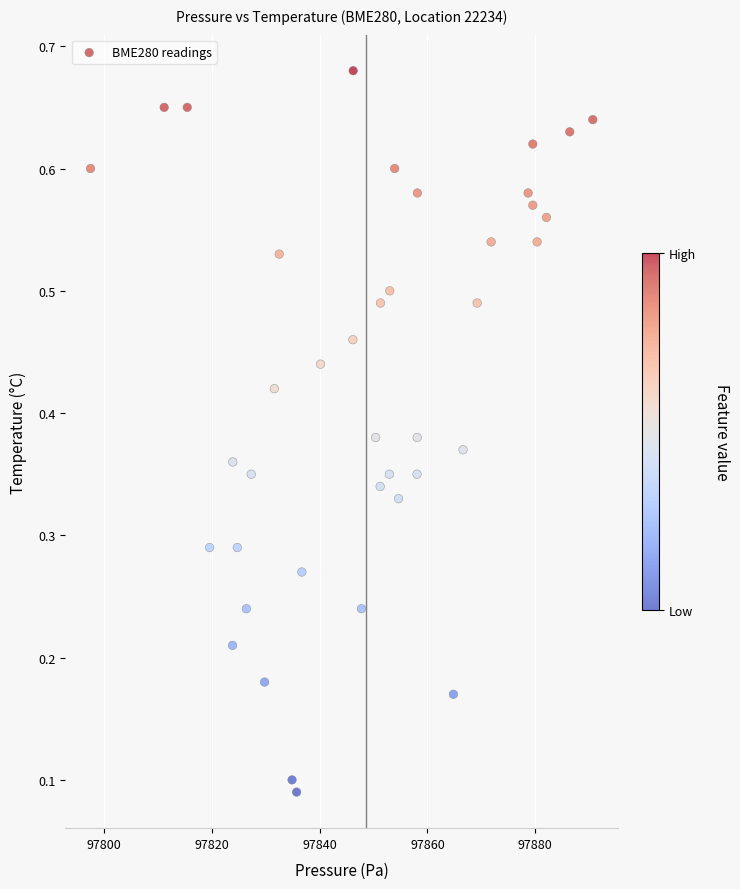

What is the range of X values (max minus min)?

93.2